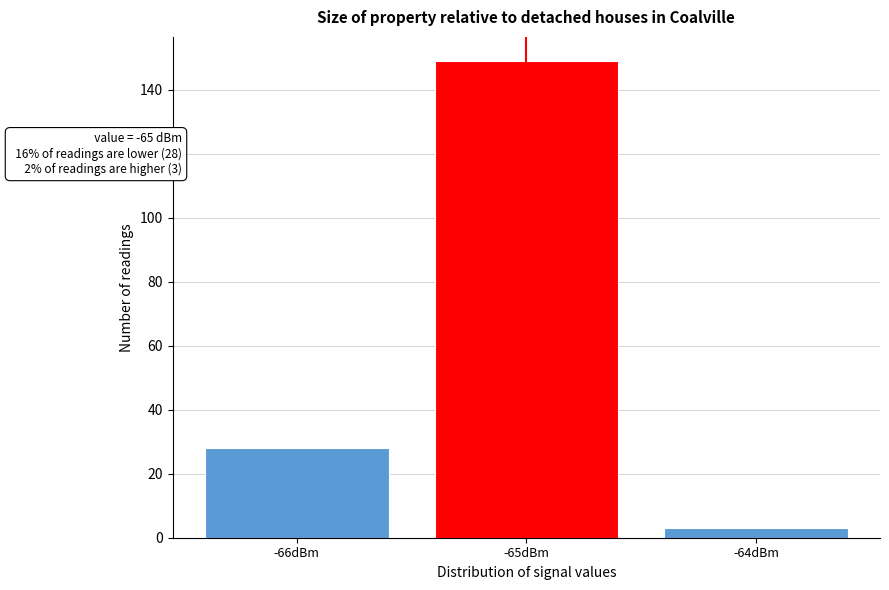

Over which range of the x-axis is the bar tallest?

-65.5 to -64.5